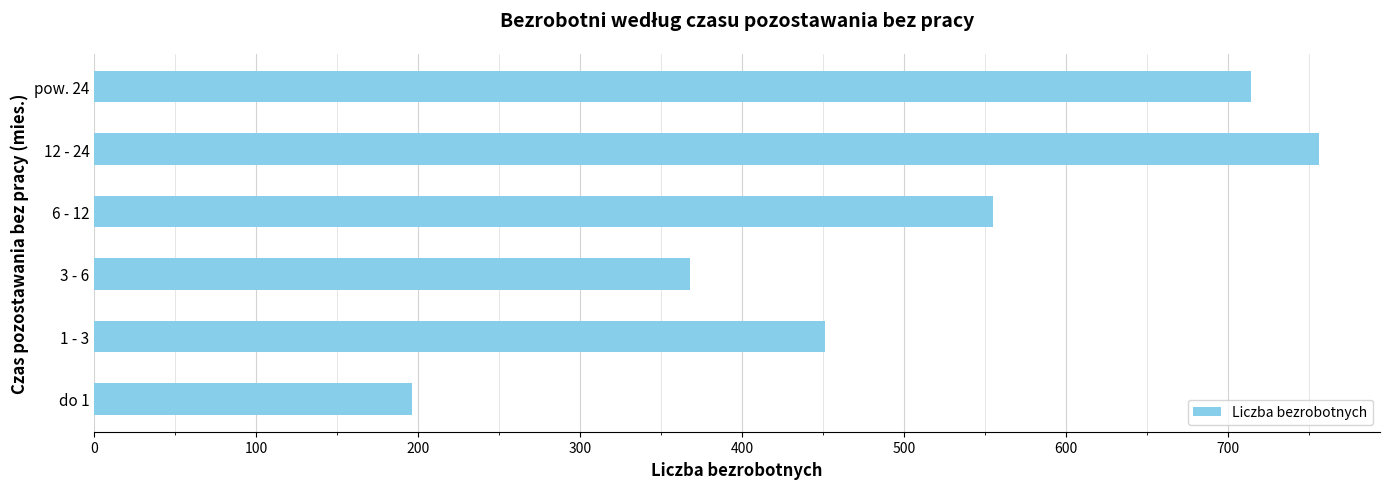

The value at 3 - 6 is 511. True or false?

False